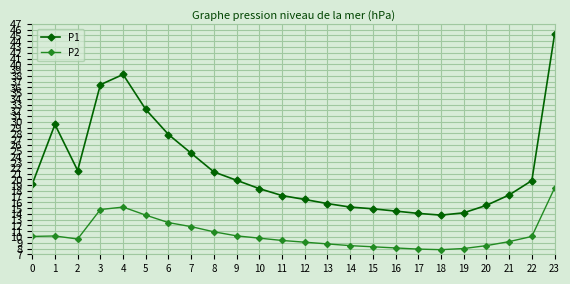

Where is the first local minimum for P1?

2